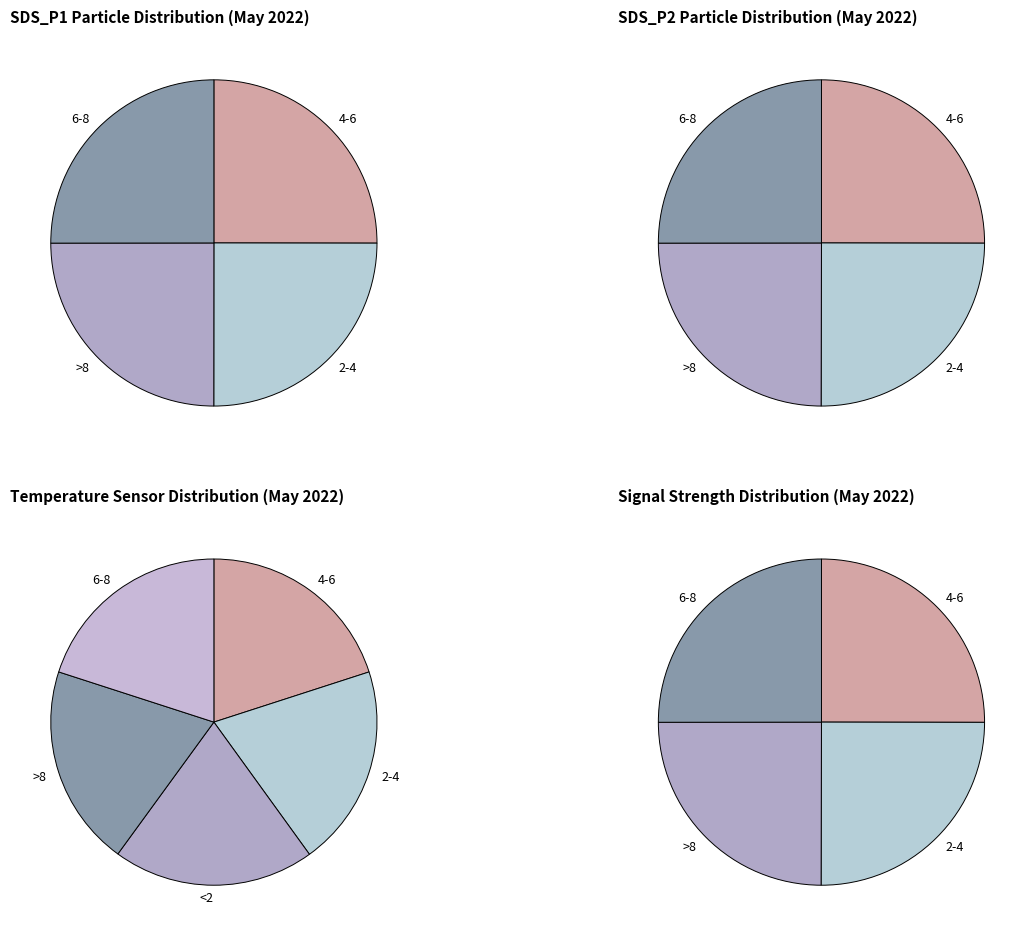

What is the change in value from 32 to 39?

-19